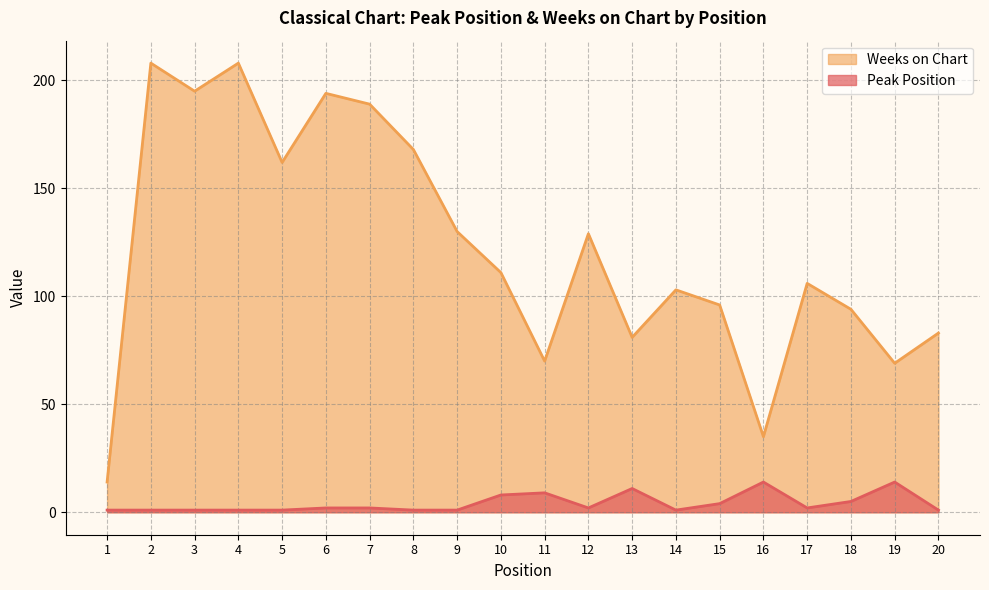

The value of Weeks on Chart at 15 is 161. True or false?

False